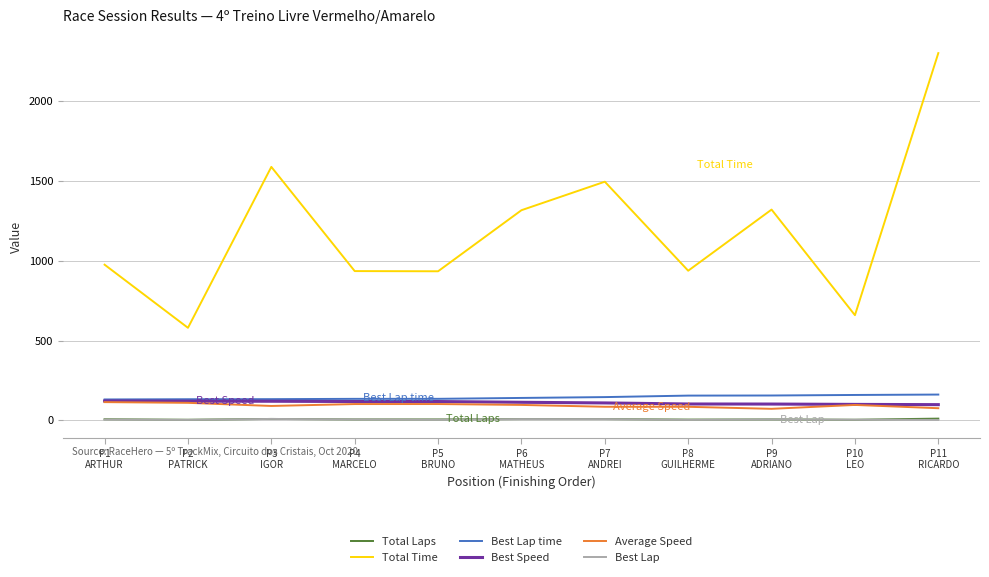

What is the minimum value for Best Lap time?

131.0